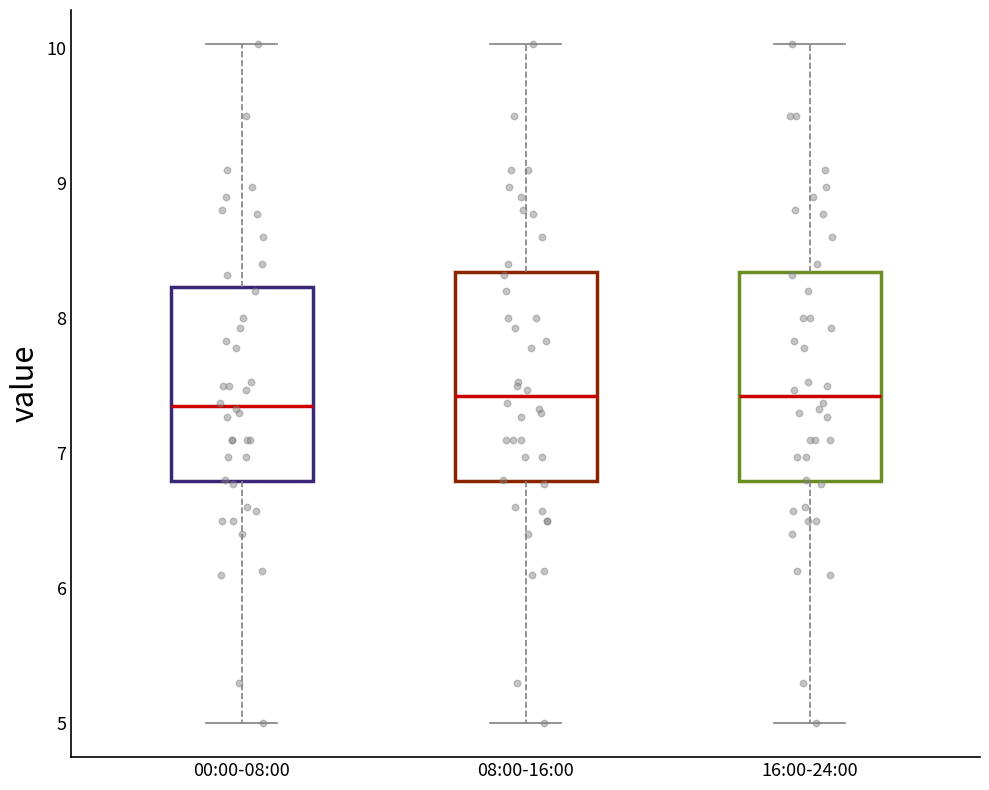

Where does the upper whisker of the box for 00:00-08:00 end on the y-axis? The values are not printed on the chart, so give them approximately, as read against the axis.

10.0